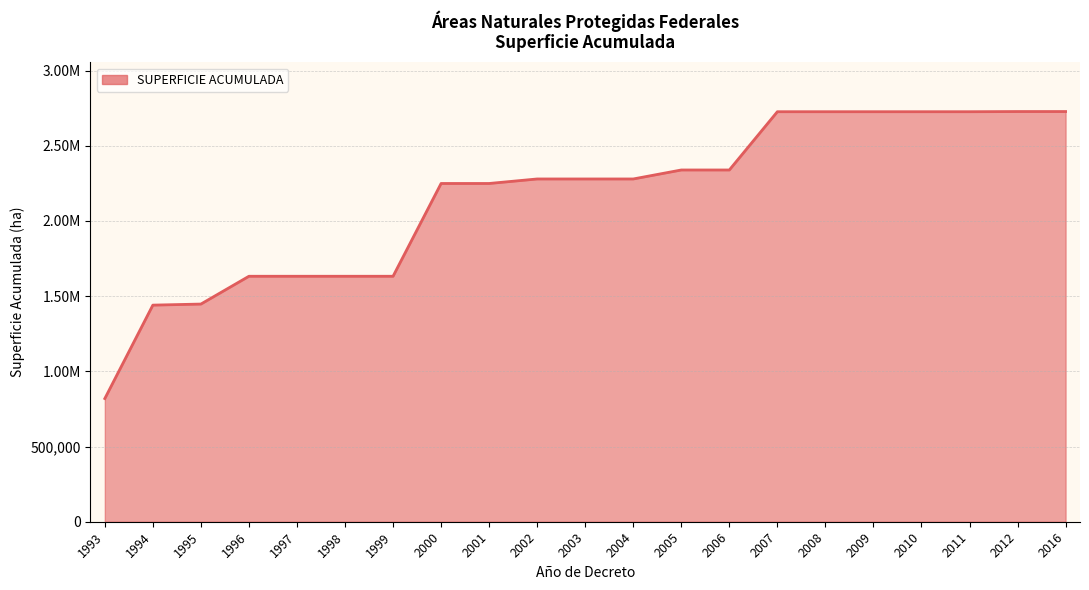

Does the chart display data point markers on the line(s)?

No